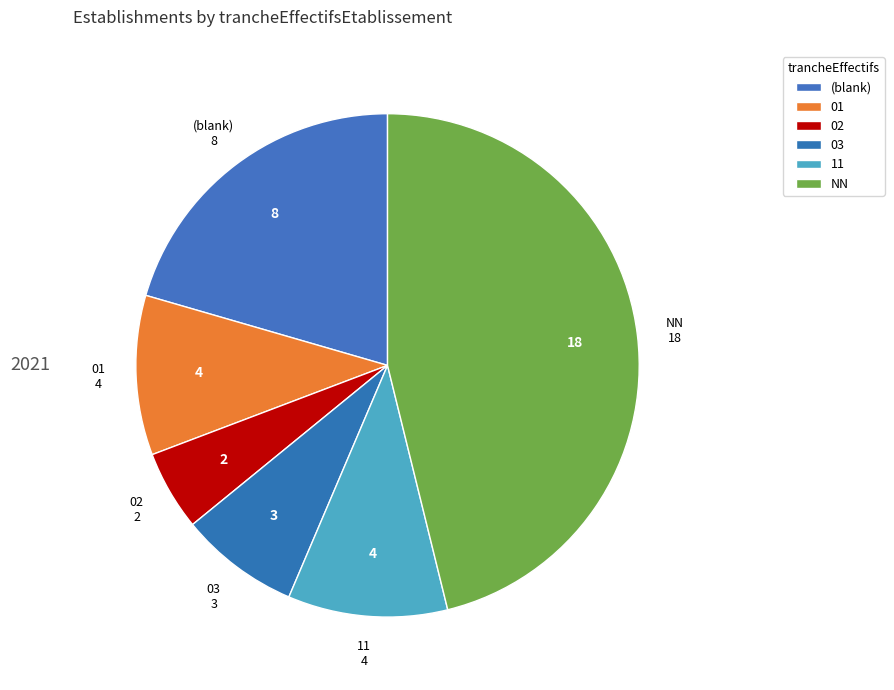

The NN slice represents 56% of the pie. True or false?

False